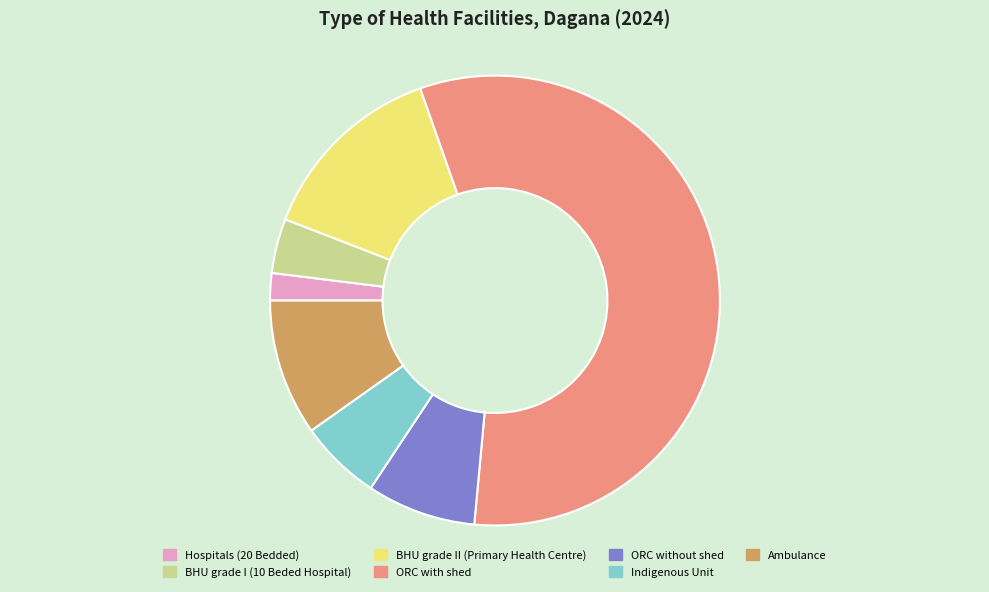

Is Hospitals (20 Bedded) the majority of the pie?

No